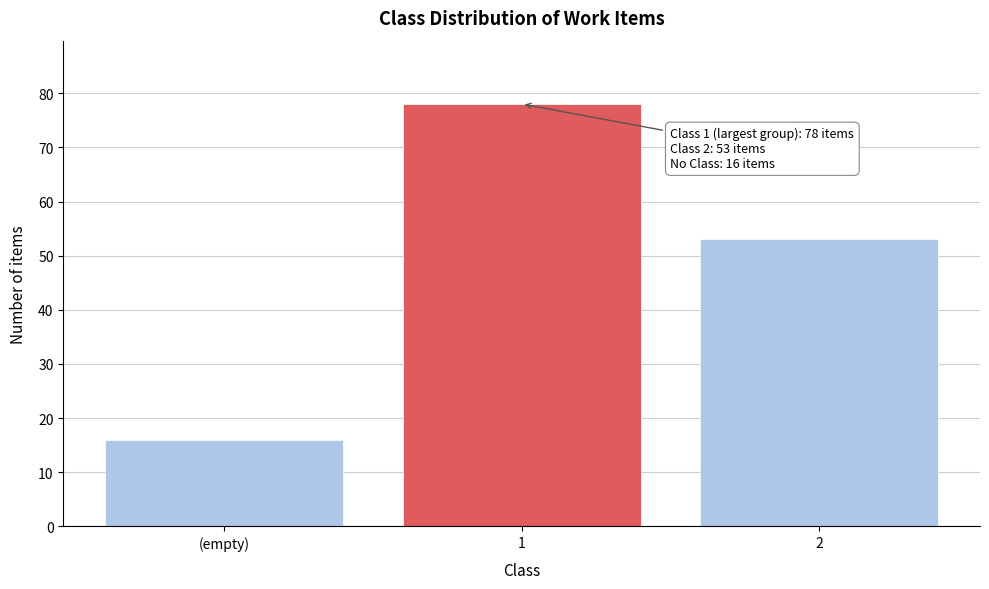

Reading right to left, what are all the values shown in this chart?

2=53	1=78	(empty)=16